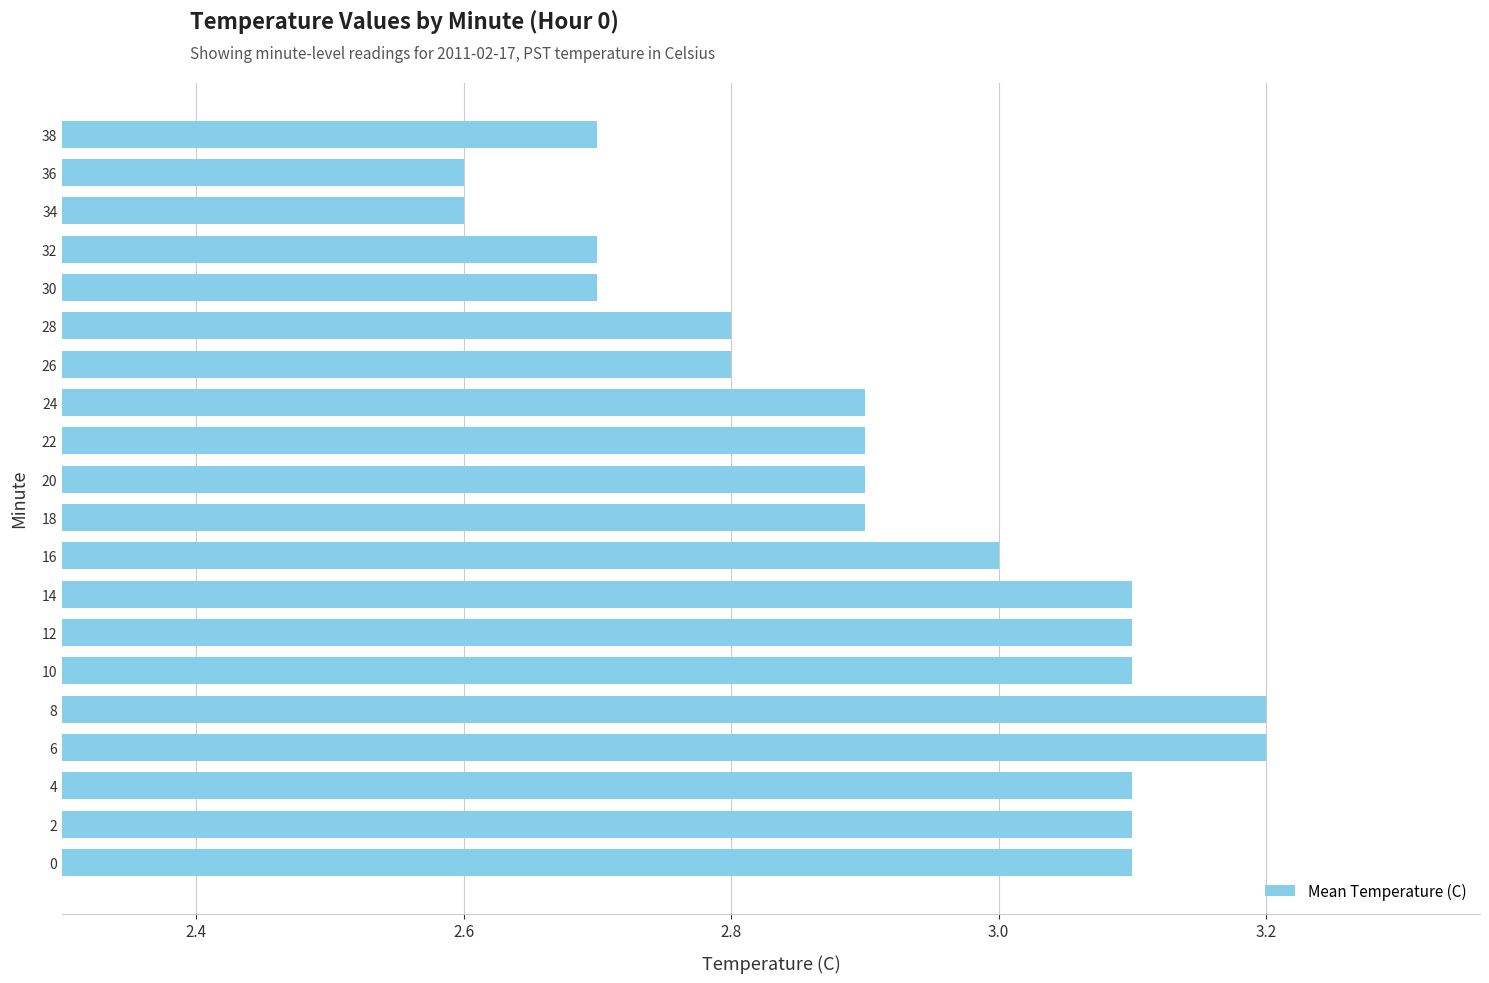

What is the maximum value shown in the chart?

3.2